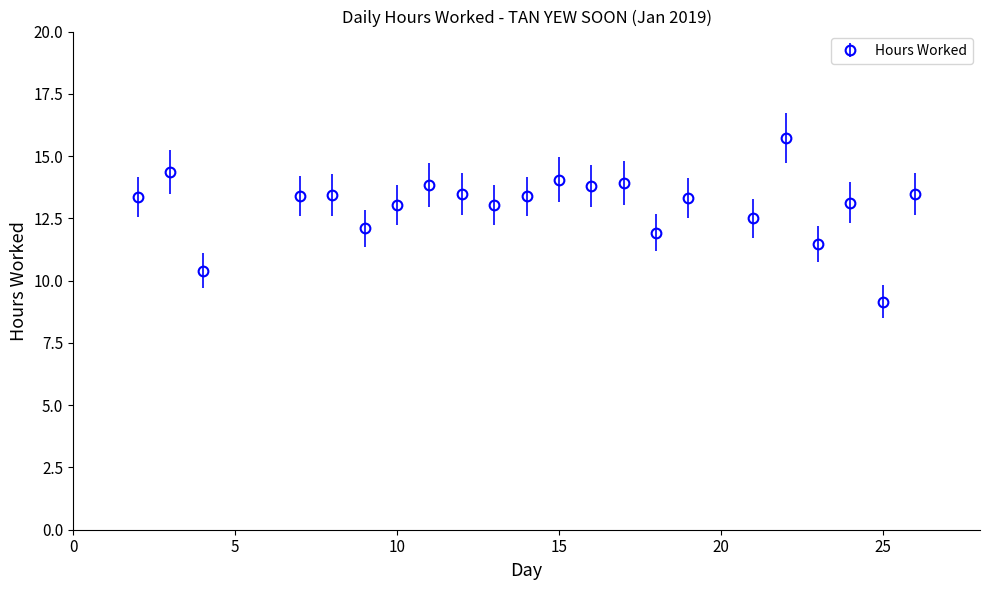

What is the average value?

13.0